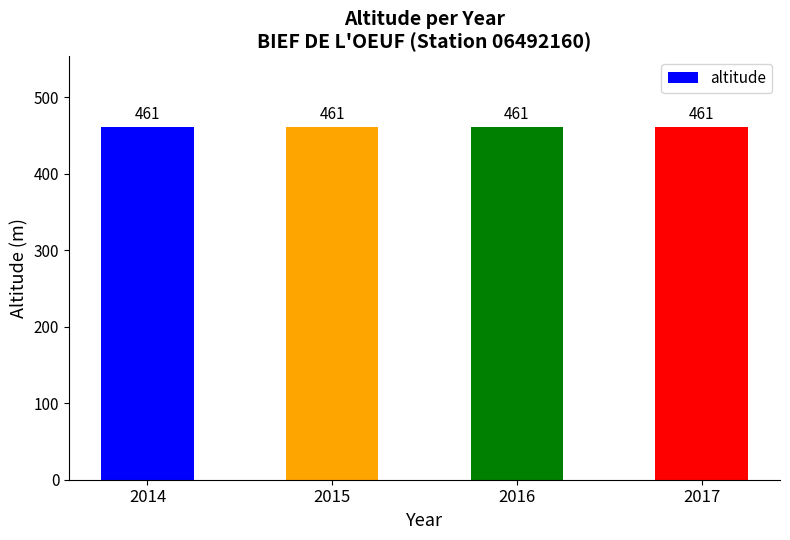

Is it true that x_lambert93 equals 1420760 at 2015?

False